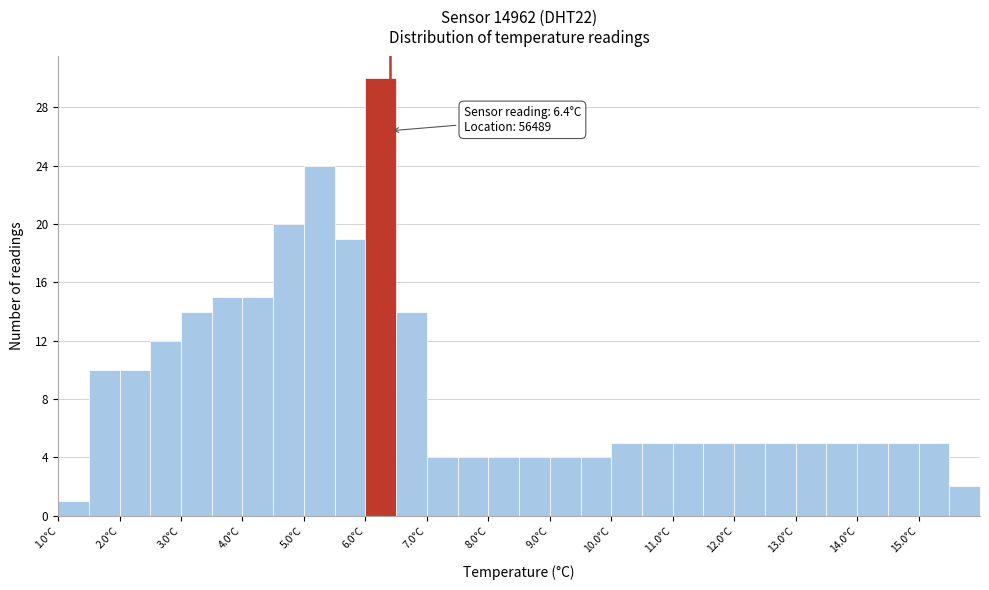

Over which range of the x-axis is the bar tallest?

6.0 to 6.5